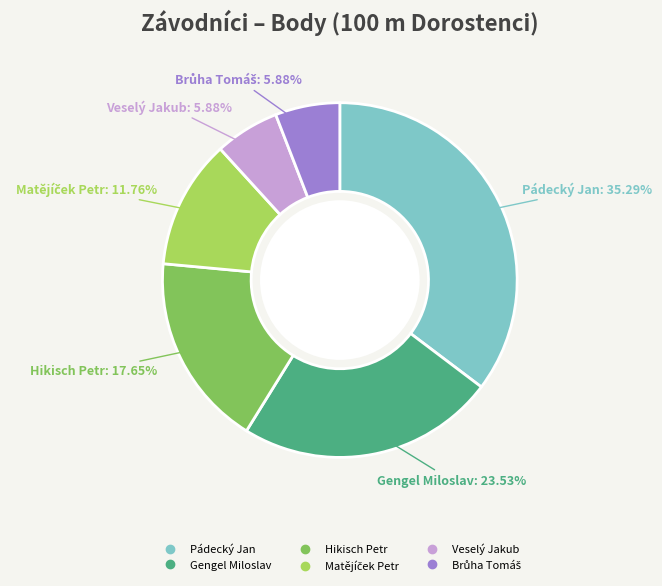

To the nearest percent, what portion does Hikisch Petr represent?

18%